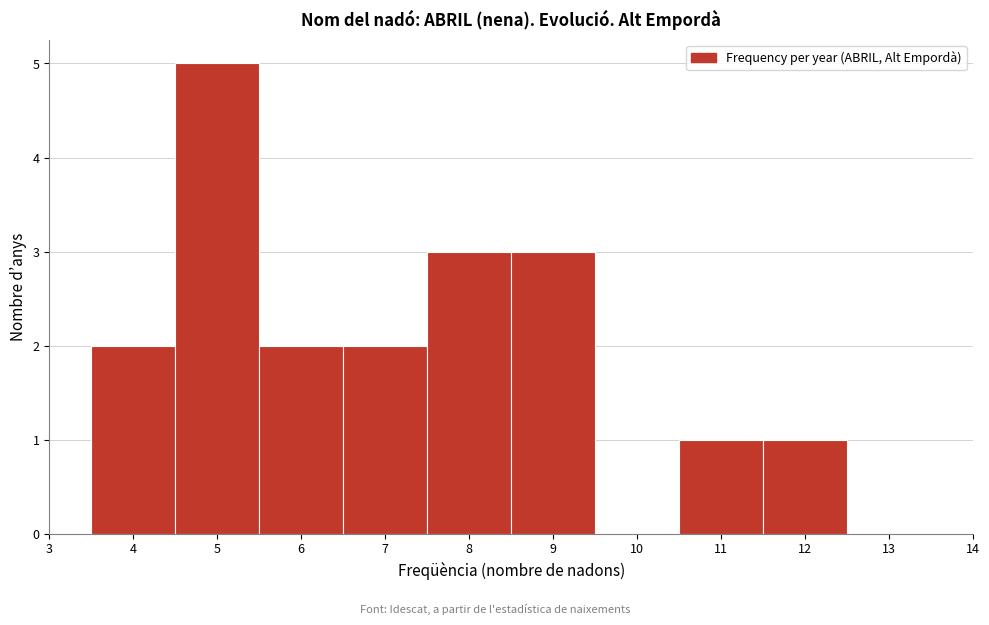

Reading left to right, list every bar in this chart as the range it spans on the x-axis followed by its height. The values are not printed on the chart, so give them approximately, as read against the axis.

3.5 to 4.5: 2
4.5 to 5.5: 5
5.5 to 6.5: 2
6.5 to 7.5: 2
7.5 to 8.5: 3
8.5 to 9.5: 3
9.5 to 10.5: 0
10.5 to 11.5: 1
11.5 to 12.5: 1
12.5 to 13.5: 0